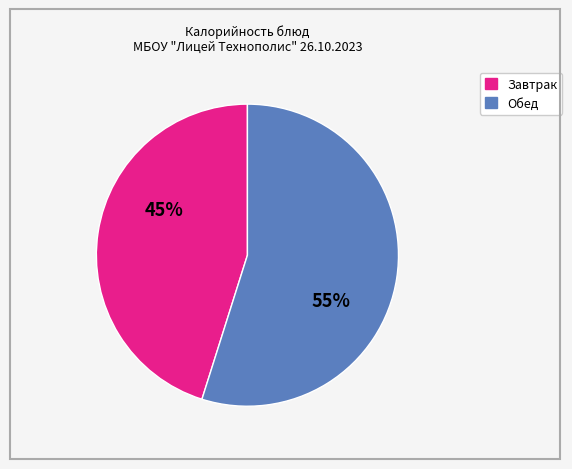

Is there any slice that represents more than half of the pie?

Yes